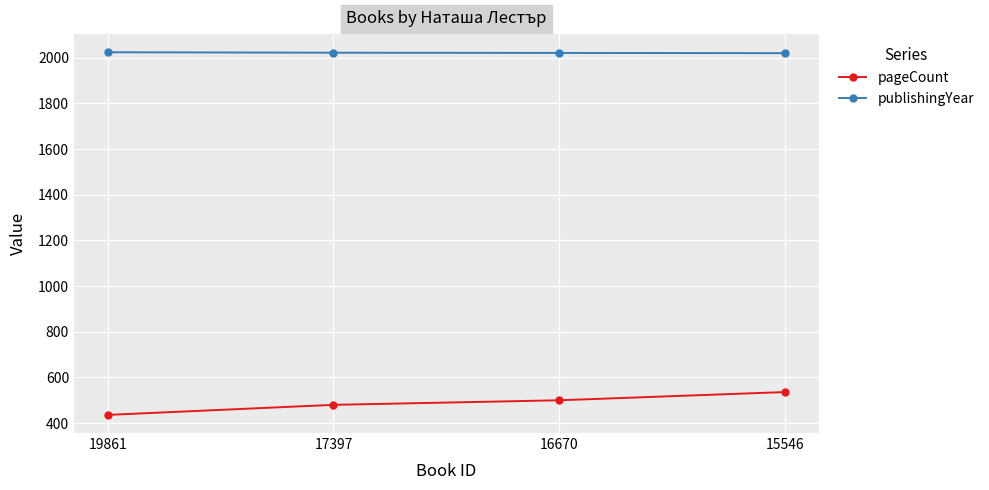

Which category has the lowest value across all series?

19861